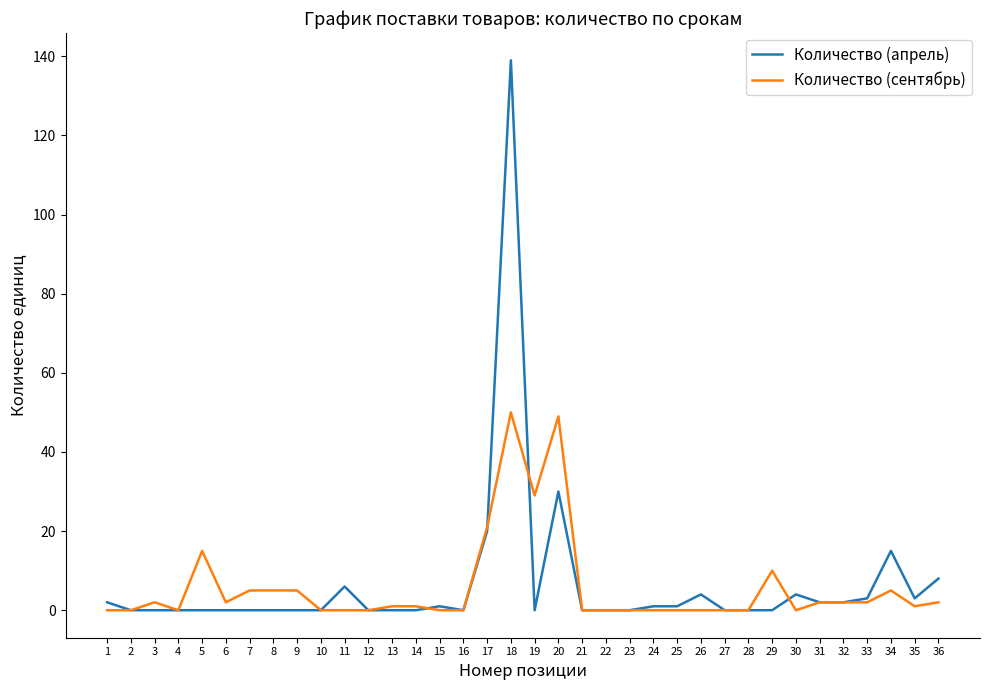

At how many categories does at least one series exceed 22?

3